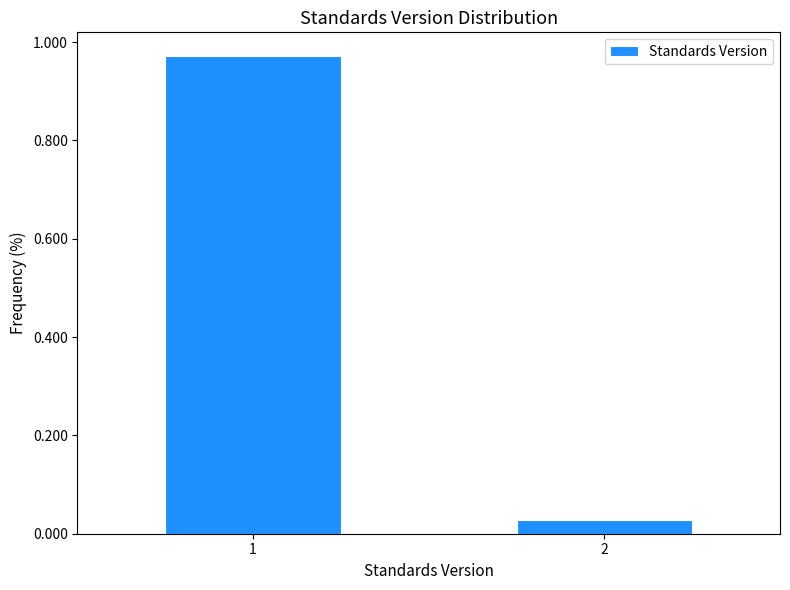

What is the change in value from 1 to 2?

-0.9